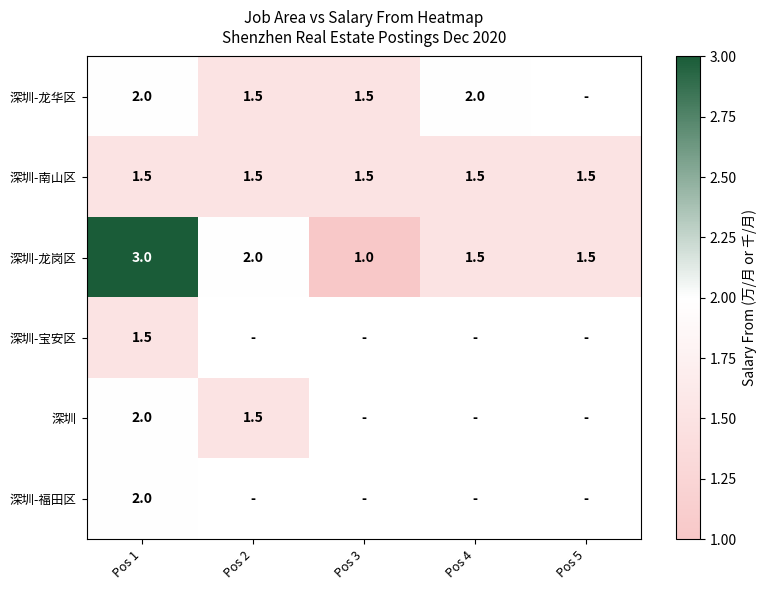

What is the approximate value of 深圳-龙岗区 at Pos 1?

3.0